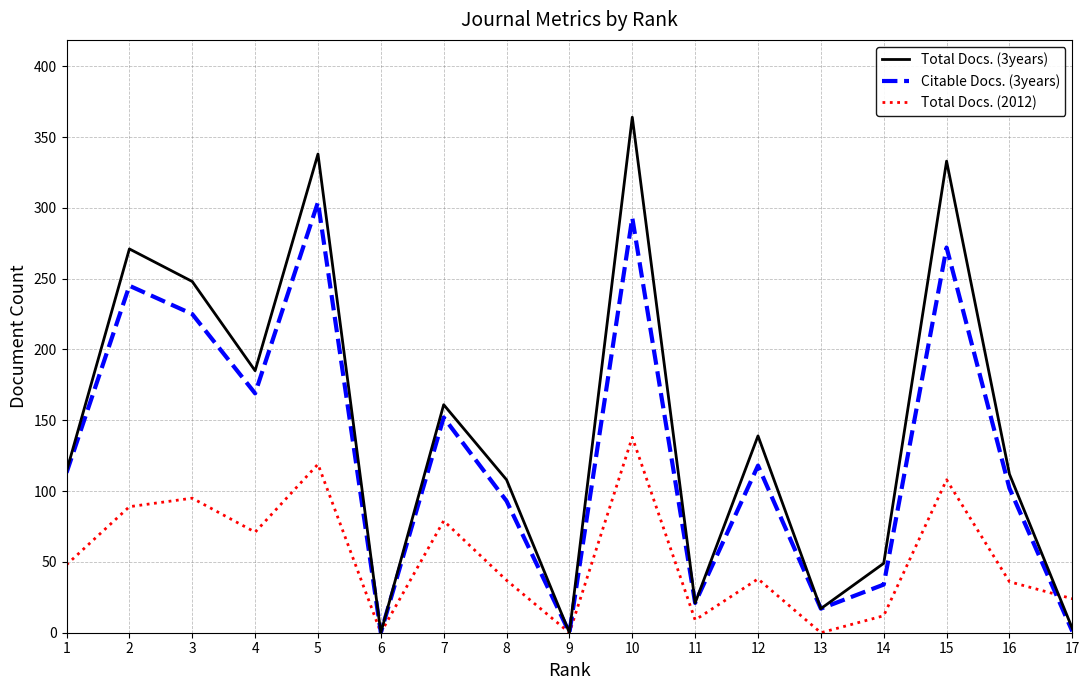

How many lines are shown in the chart?

3